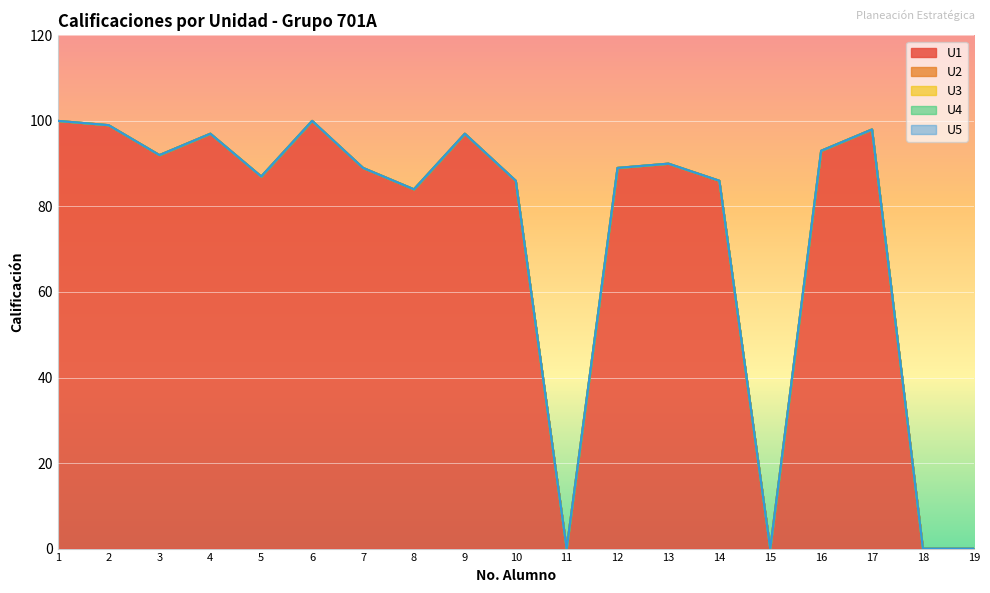

True or false: U4 and U5 intersect in this chart.

False